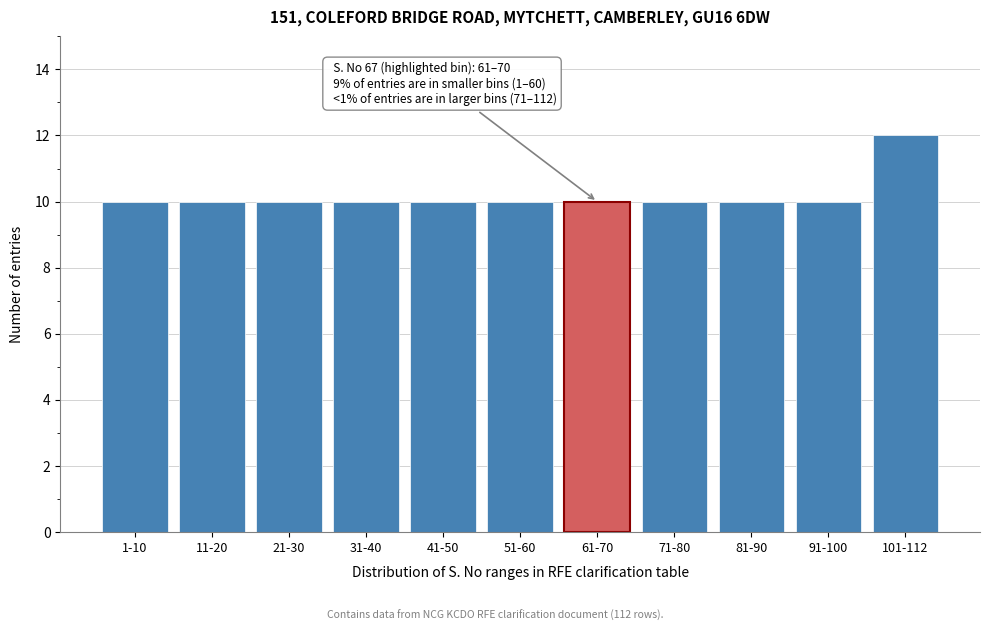

Reading right to left, what are all the values shown in this chart?

101-112=12	91-100=10	81-90=10	71-80=10	61-70=10	51-60=10	41-50=10	31-40=10	21-30=10	11-20=10	1-10=10